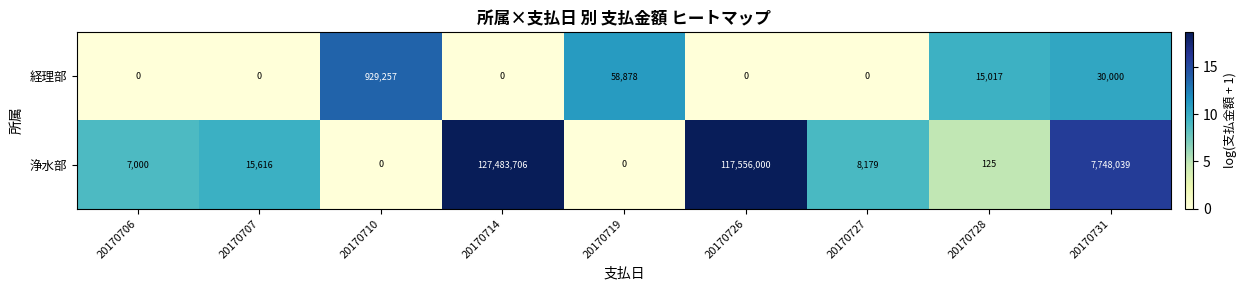

The 浄水部 series shows 65 at 20170728. True or false?

False